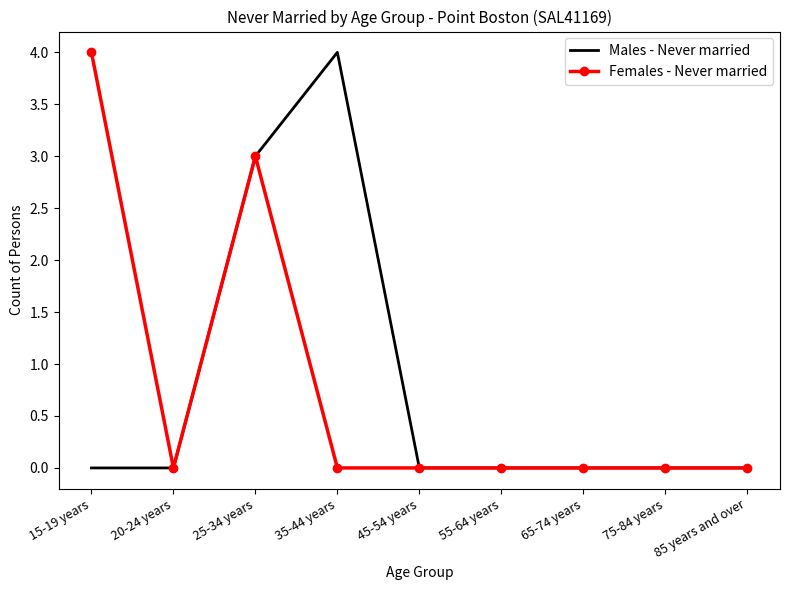

What is the total value across all series at 15-19 years?

4